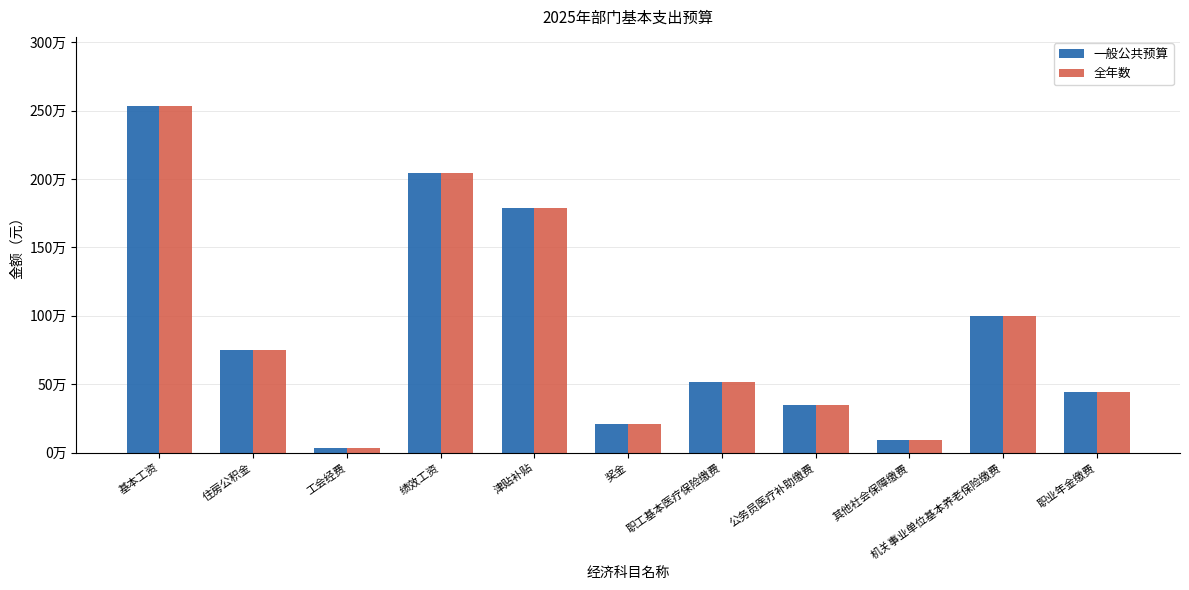

What is the smallest value displayed?

33000.0